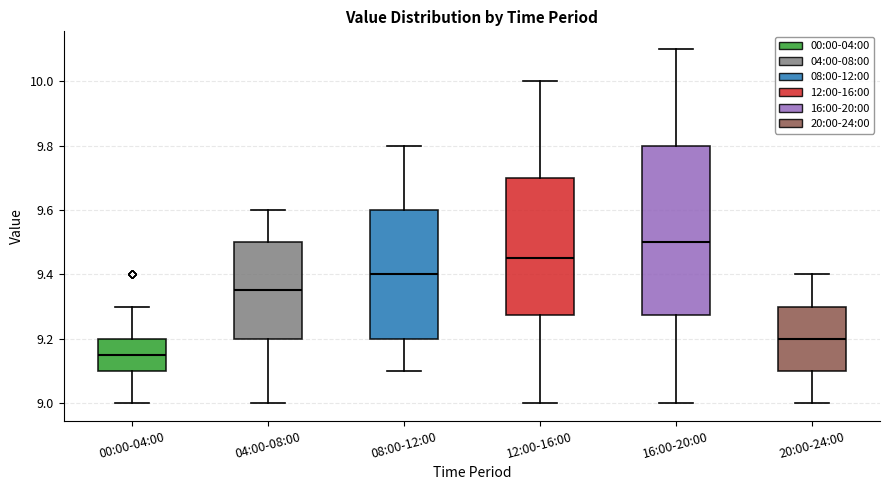

Reading left to right, transcribe this box plot: for each box, give where its median line is, the range the box spans, and where its two whiskers end, as read against the y-axis. The values are not printed on the chart, so give them approximately, as read against the axis.

00:00-04:00: median 9.16, box 9.10 to 9.20, whiskers 9.00 to 9.30
04:00-08:00: median 9.36, box 9.20 to 9.50, whiskers 9.00 to 9.60
08:00-12:00: median 9.40, box 9.20 to 9.60, whiskers 9.10 to 9.80
12:00-16:00: median 9.46, box 9.28 to 9.70, whiskers 9.00 to 10.00
16:00-20:00: median 9.50, box 9.28 to 9.80, whiskers 9.00 to 10.10
20:00-24:00: median 9.20, box 9.10 to 9.30, whiskers 9.00 to 9.40